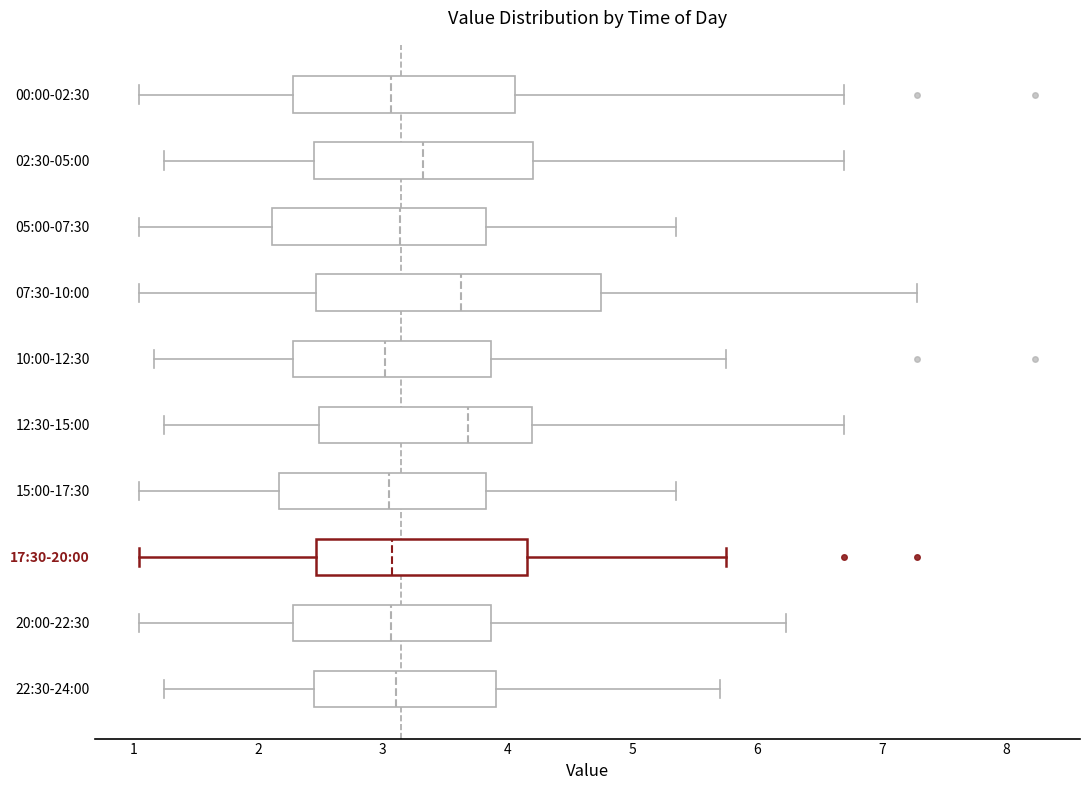

Which box is the widest, from its left edge to its right edge?

07:30-10:00